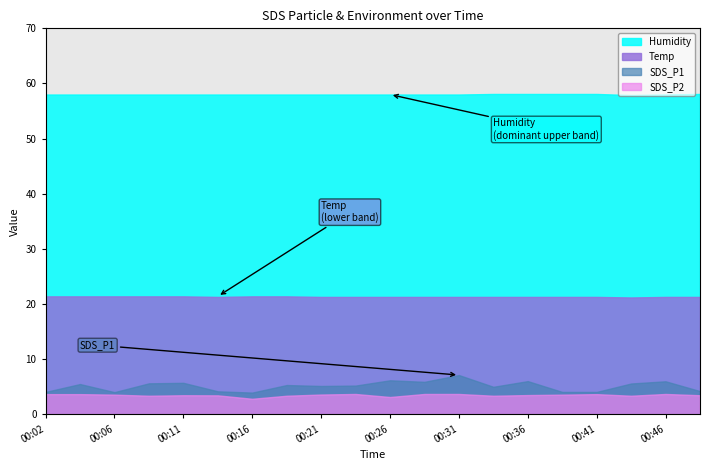

List the series in order of their peak value, highest first.

Humidity, Temp, SDS_P1, SDS_P2